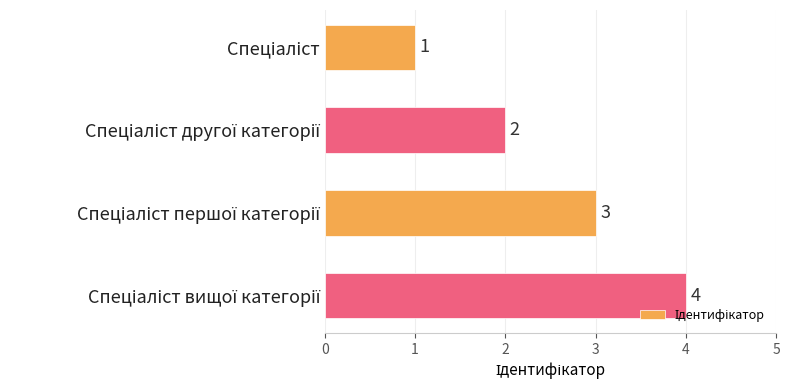

What is the value of the 2nd bar from the top?

2